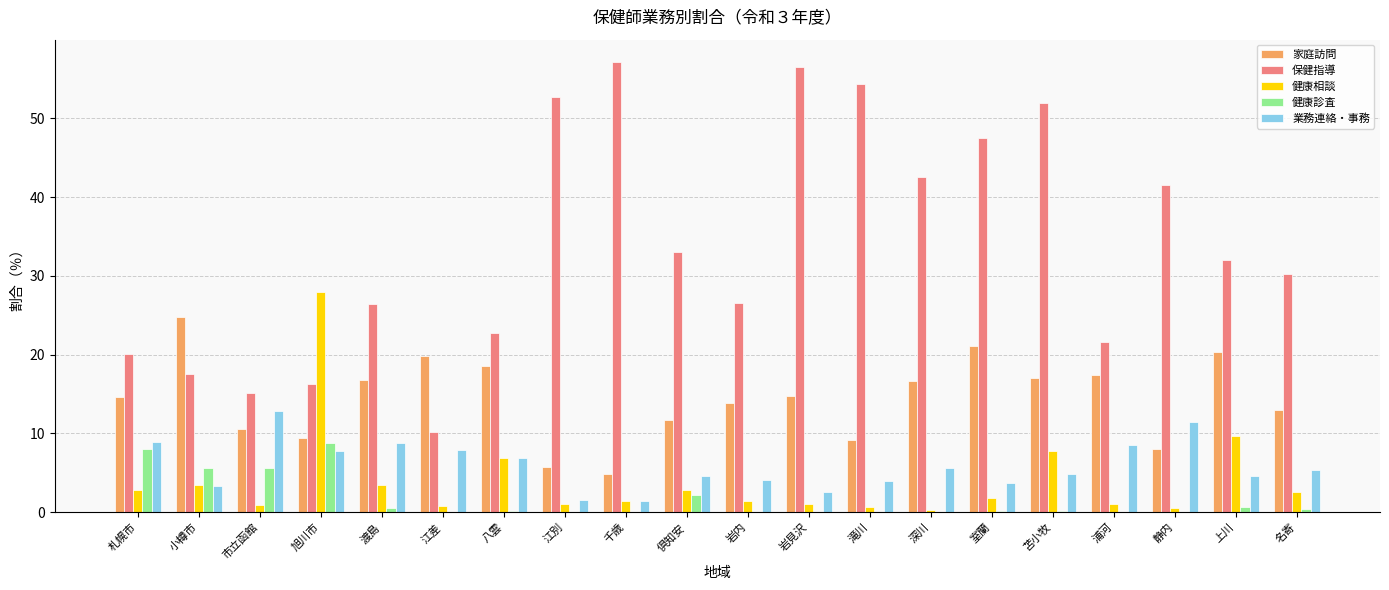

Are the bars grouped side by side (vs. stacked)?

Yes